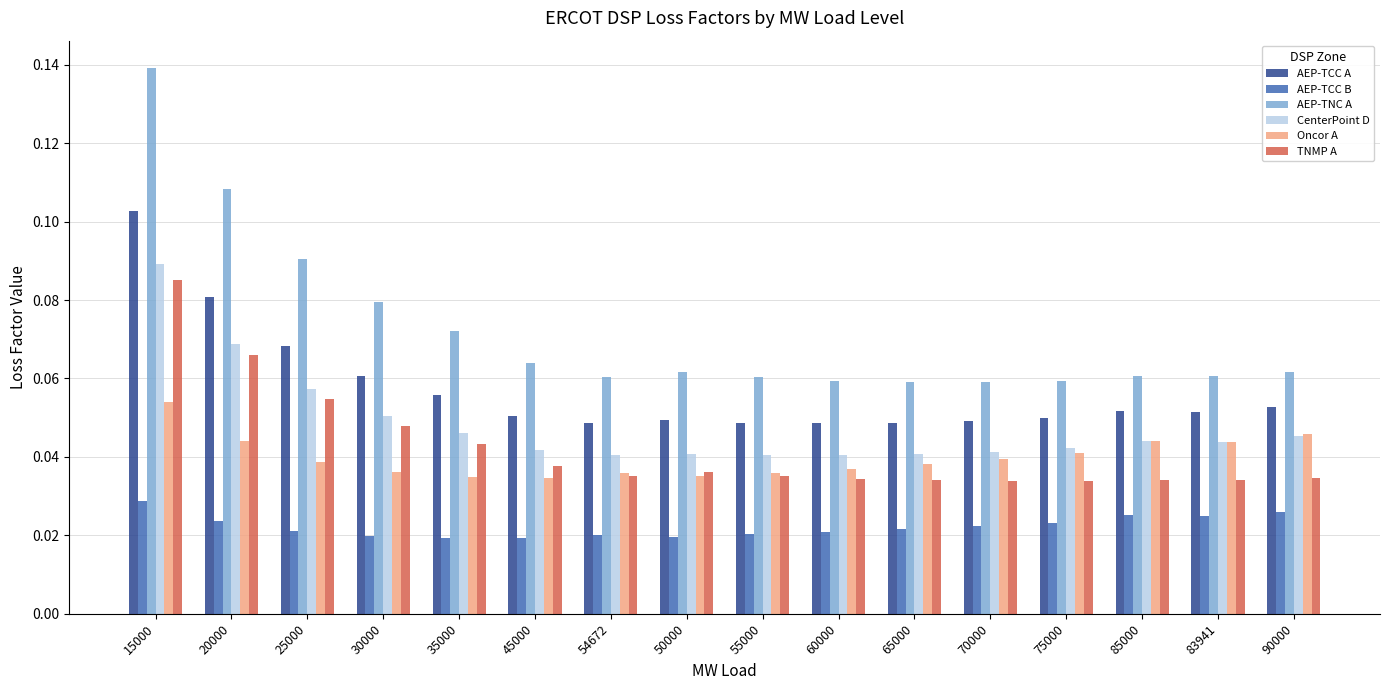

Count the number of categories in the chart.

16